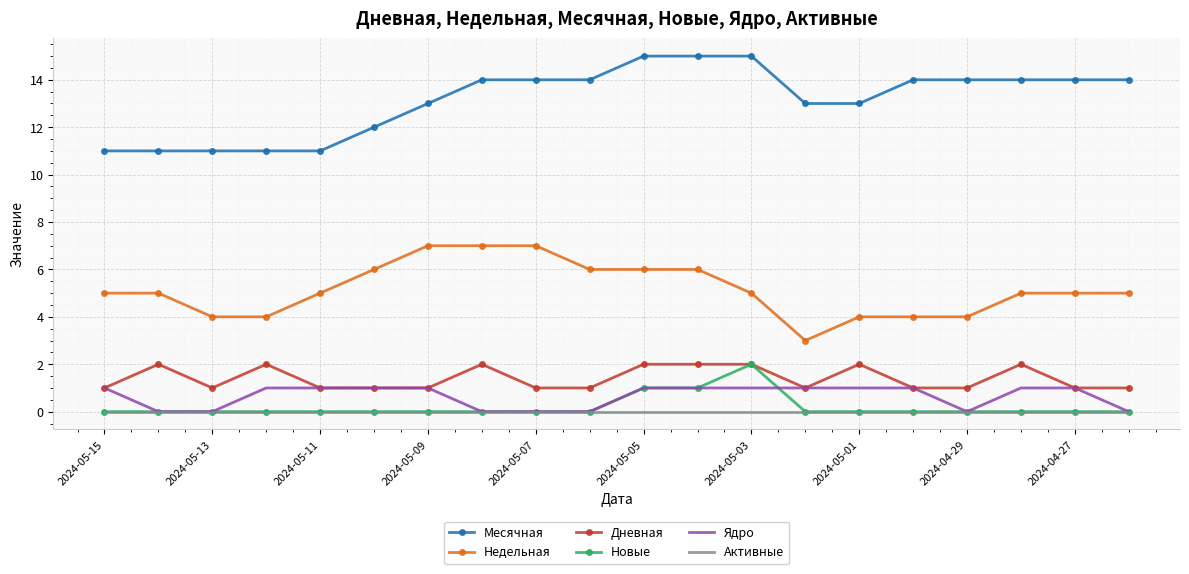

True or false: Месячная and Дневная cross at least once.

False